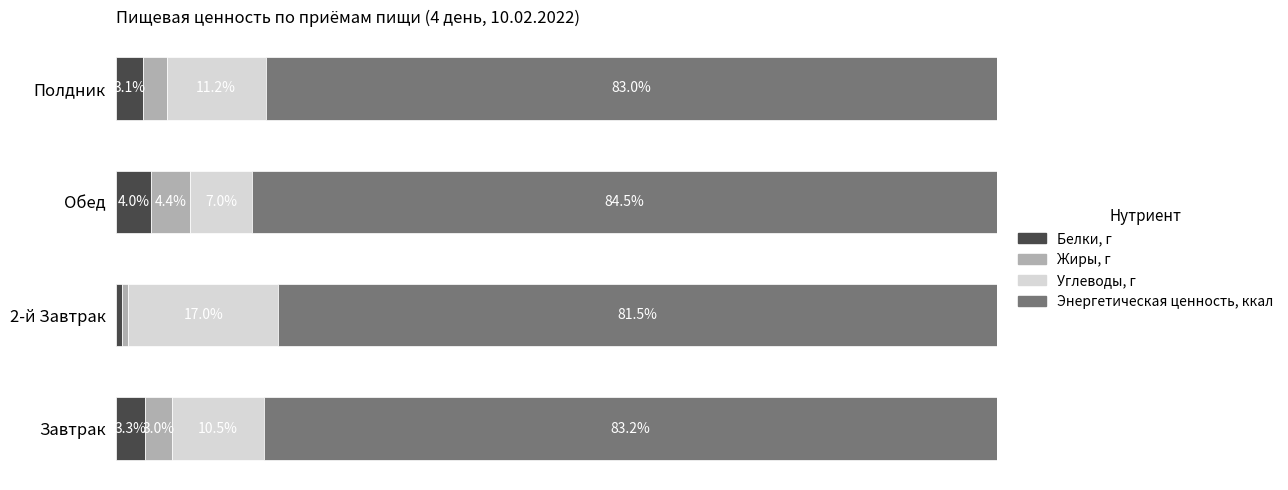

What are all the series names shown in the legend?

Белки, г, Жиры, г, Углеводы, г, Энергетическая ценность, ккал